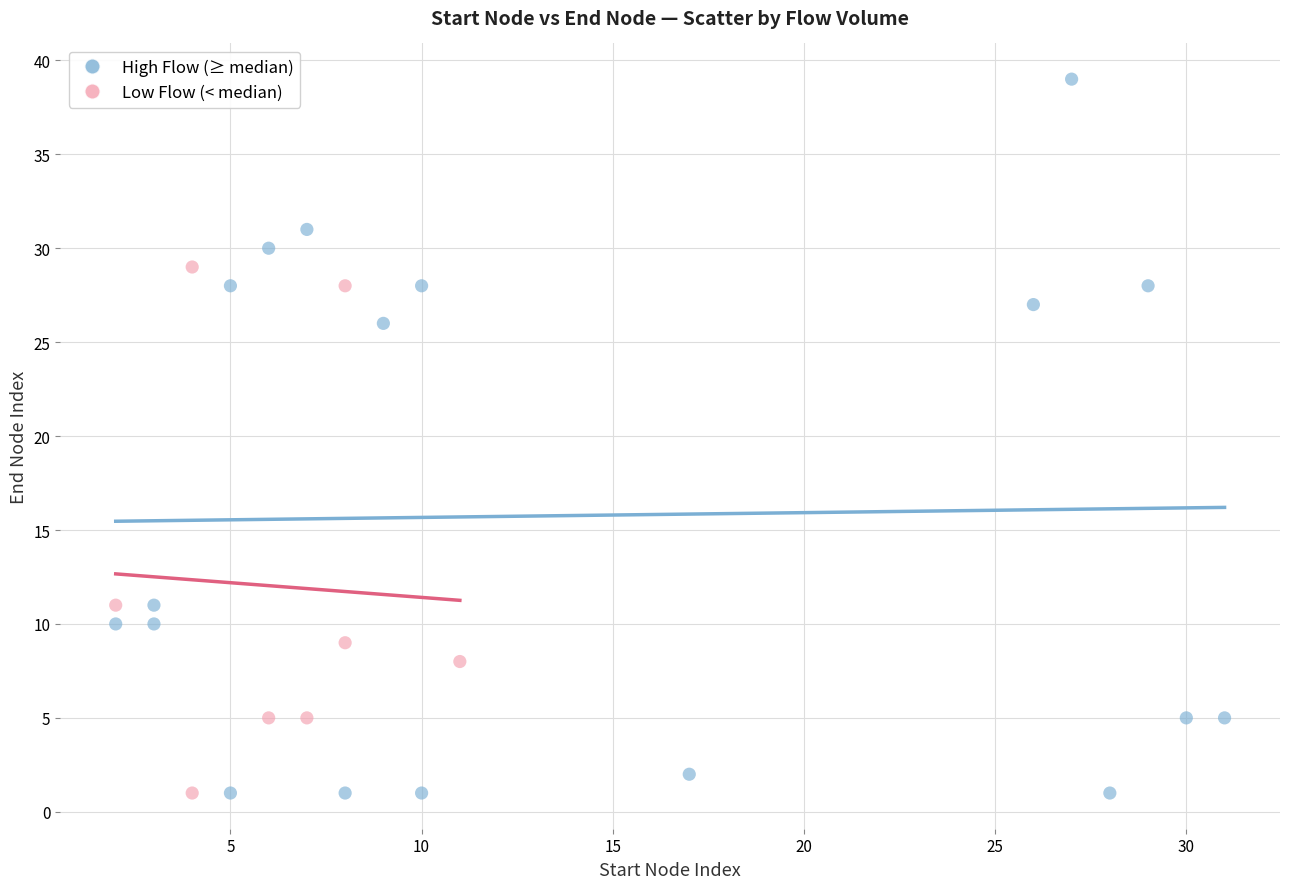

Which series has the widest spread of Y values?

High Flow (≥ median)